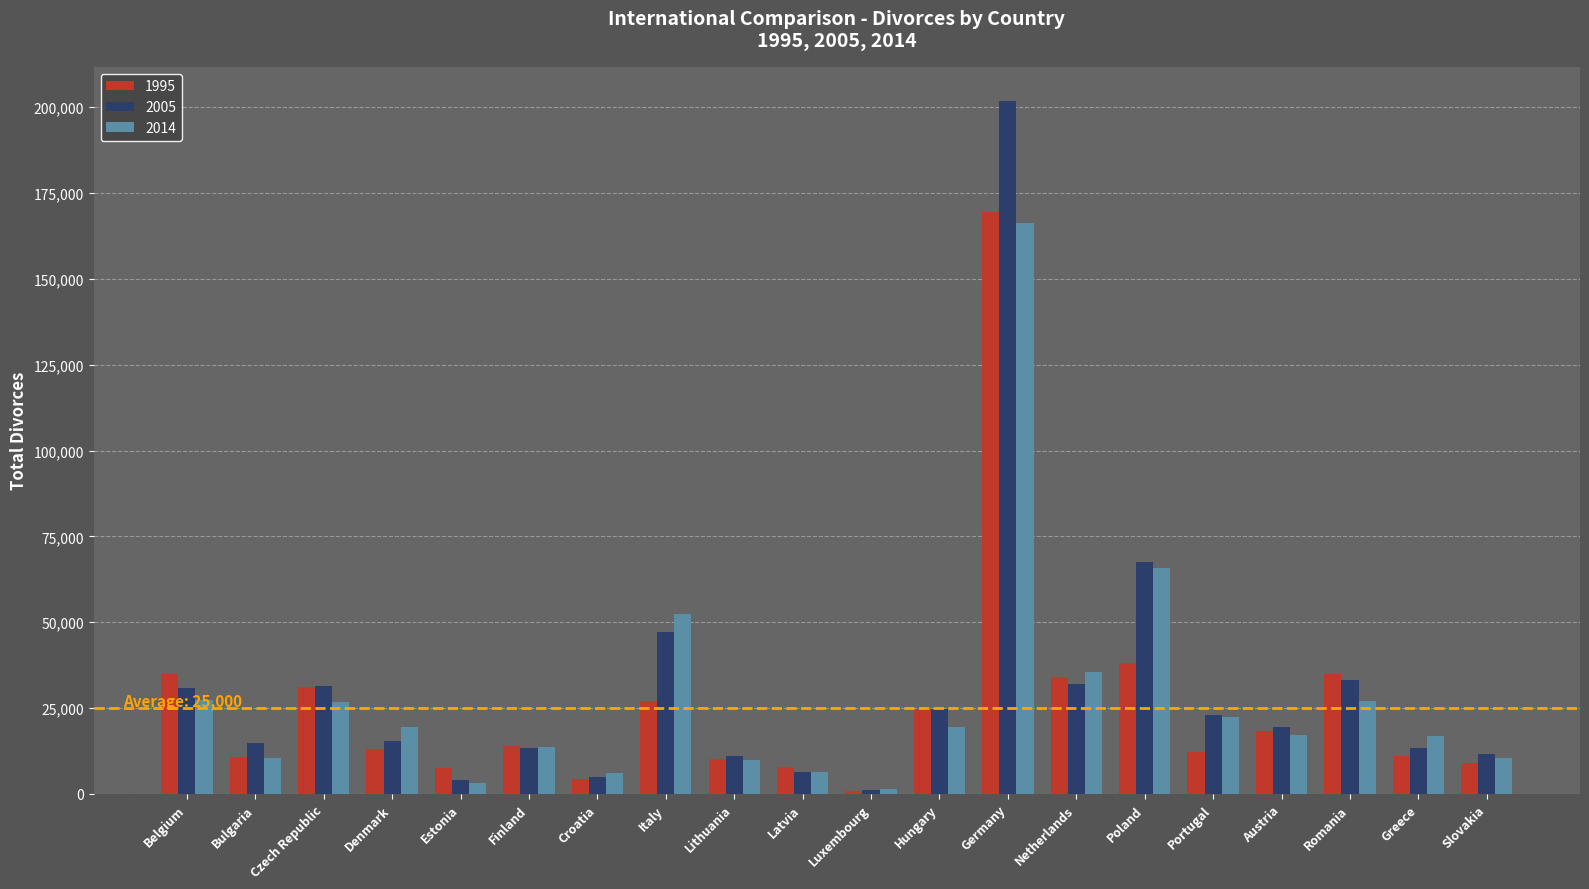

How many bars are there in total?

60